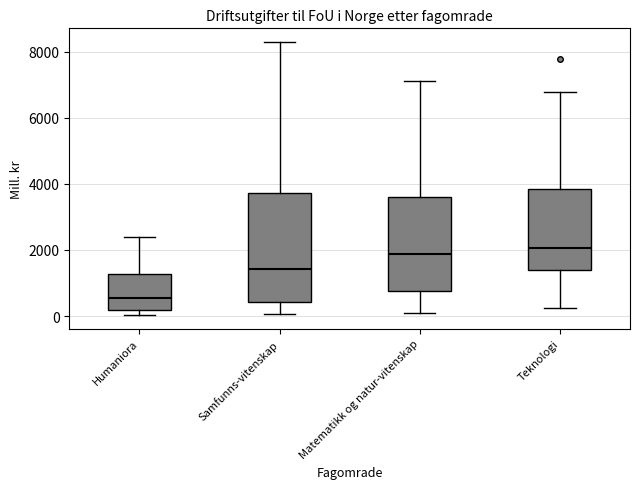

Where is the upper edge of the box for Matematikk og natur-vitenskap on the y-axis? The values are not printed on the chart, so give them approximately, as read against the axis.

3600